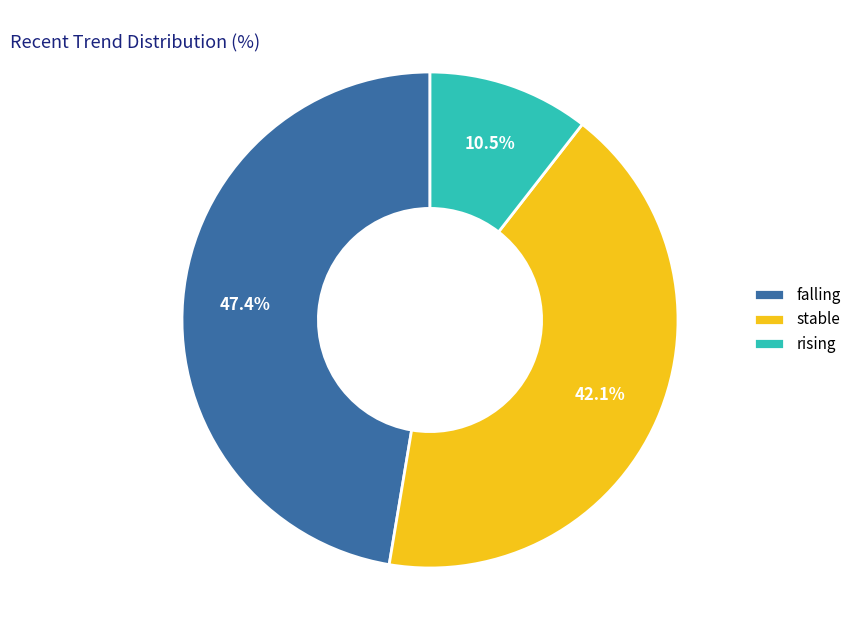

To the nearest percent, what is the average slice percentage?

33%